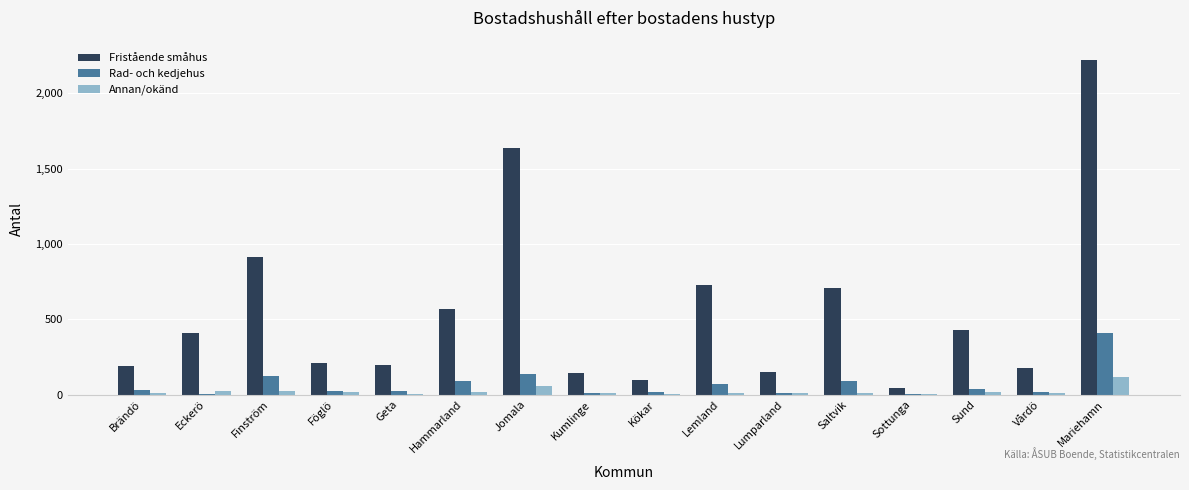

What is the sum of all Rad- och kedjehus values?

1100